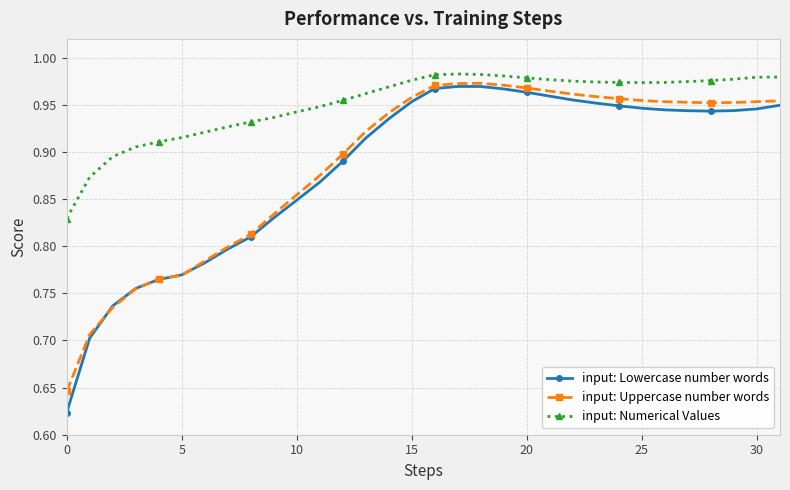

At how many categories does at least one series exceed 0?

32